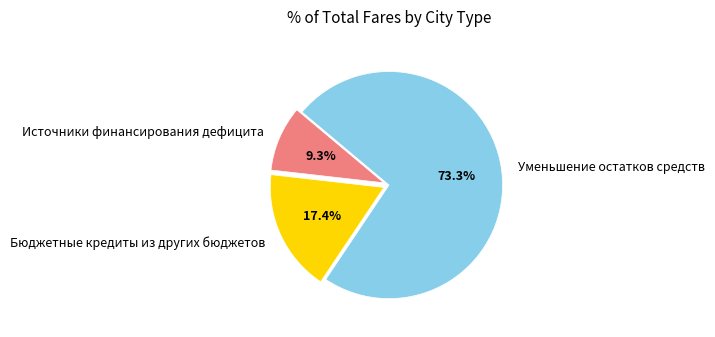

What percentage is the Уменьшение остатков средств slice, to the nearest percent?

73%